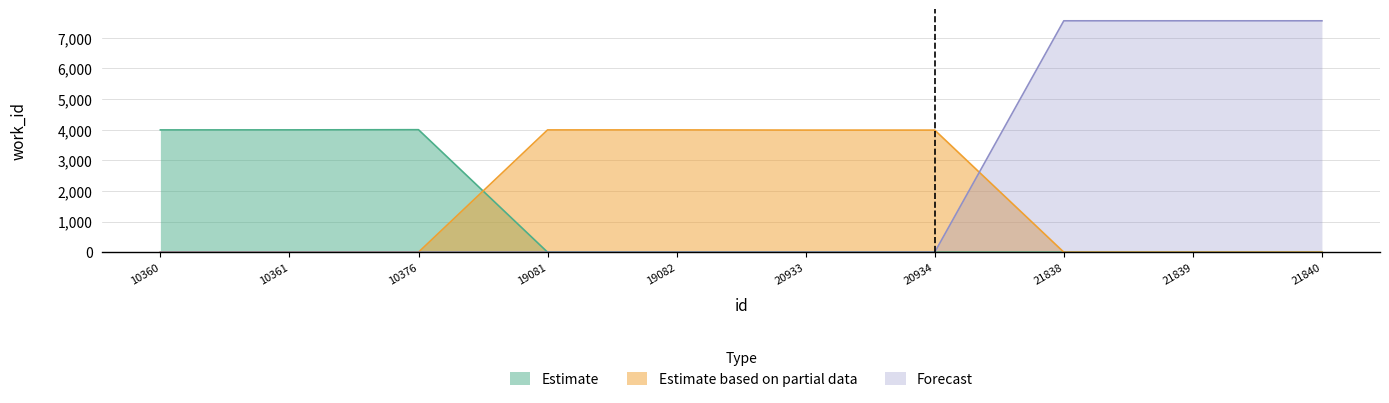

True or false: Estimate based on partial data has a value of 1307 at 19081.

False